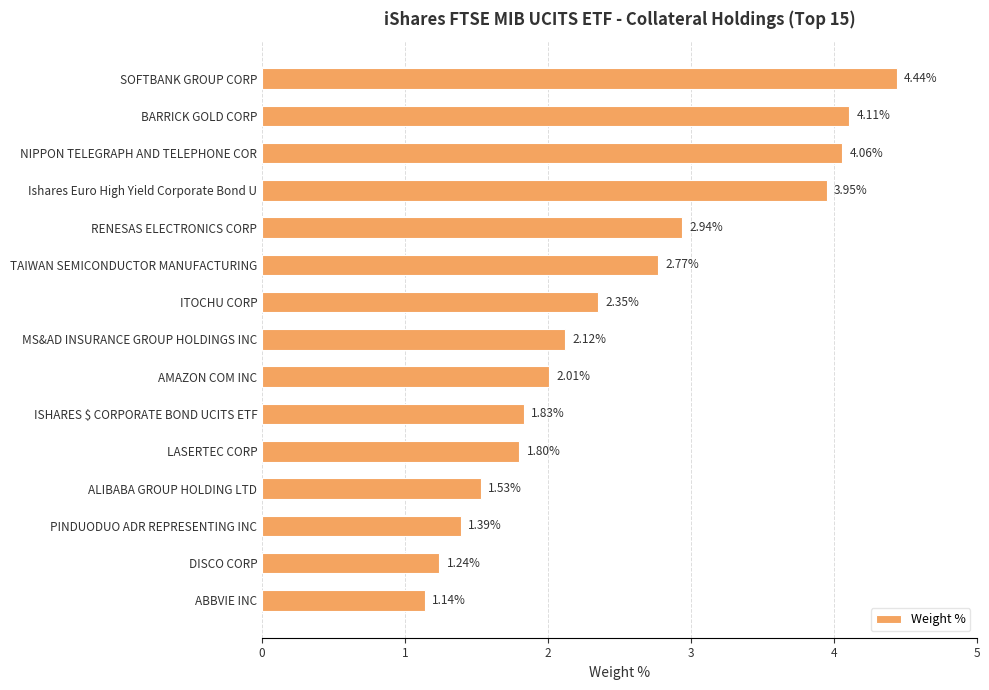

What is the sum of the values at DISCO CORP and ISHARES $ CORPORATE BOND UCITS ETF?

3.1